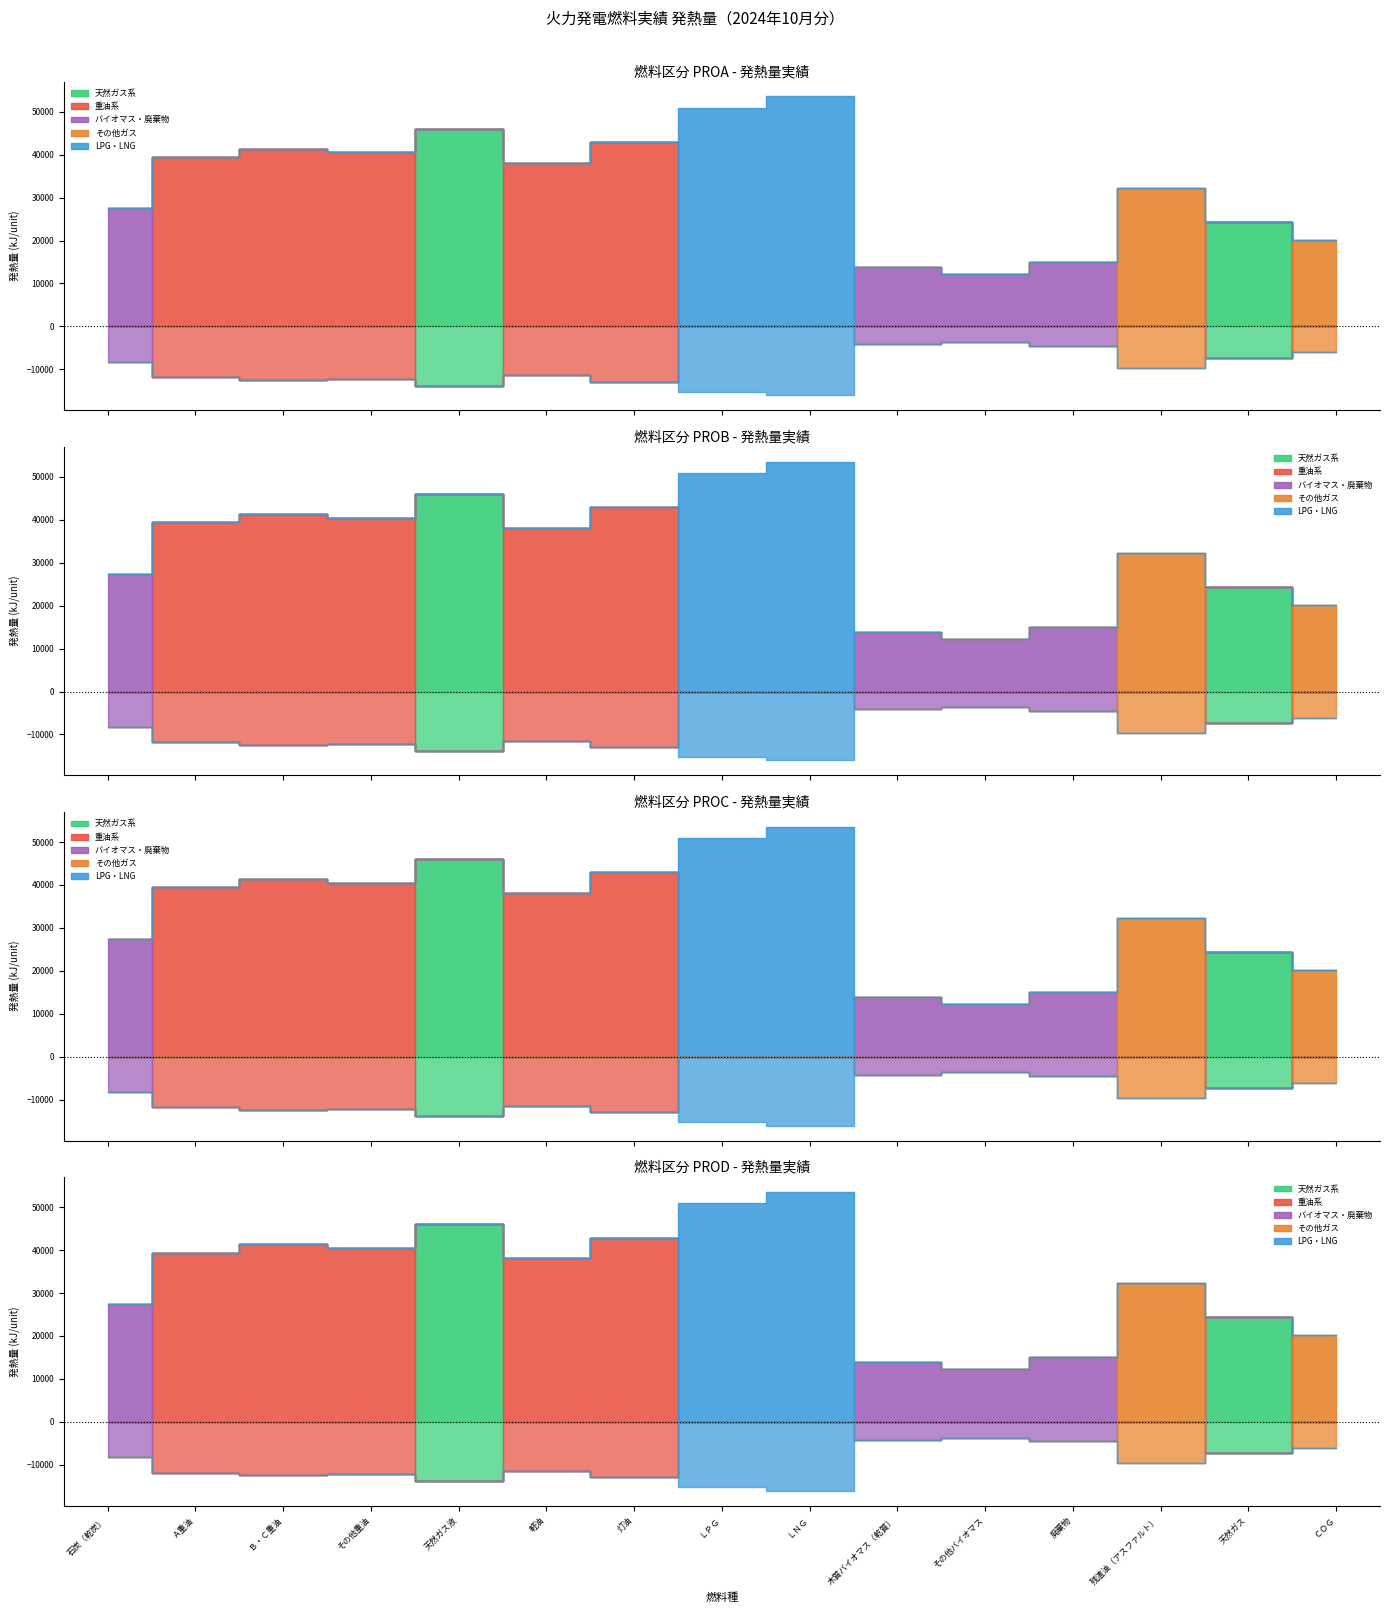

What is the value of the 7th point from the left?

42930